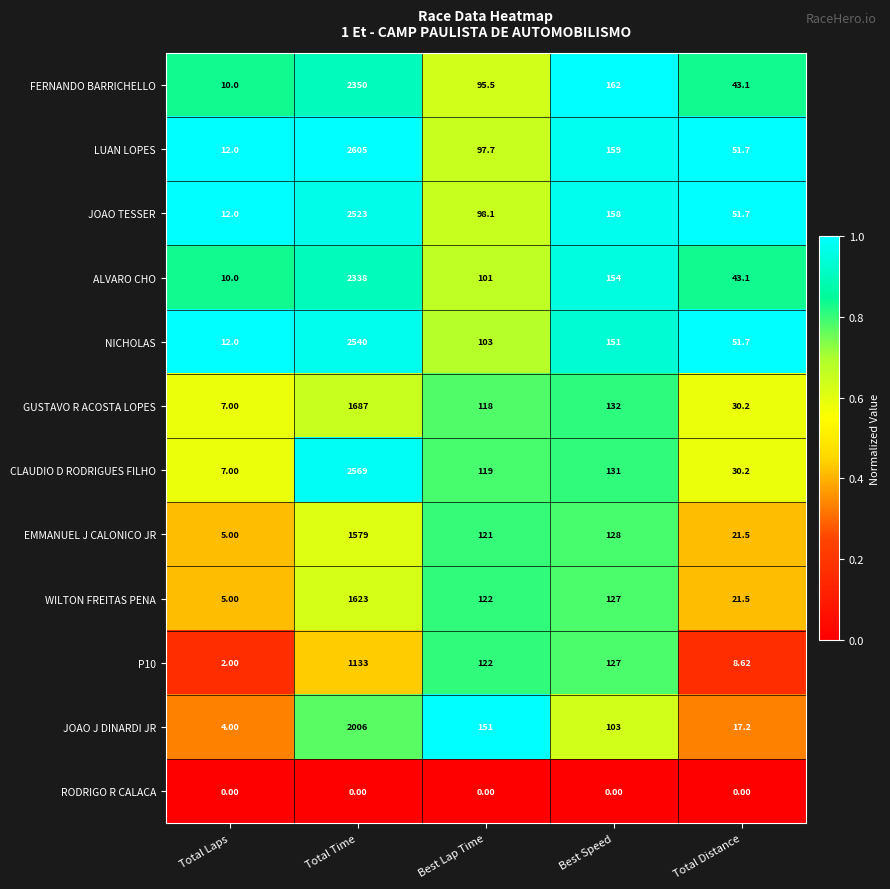

Which label corresponds to the largest value in the chart?

Total Time